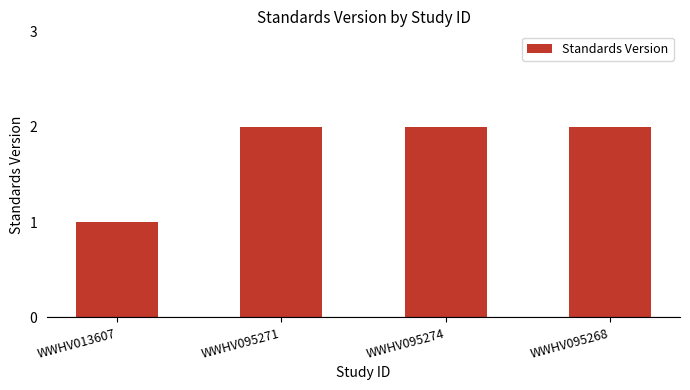

Reading left to right, transcribe all the data shown in this chart.

1	2	2	2